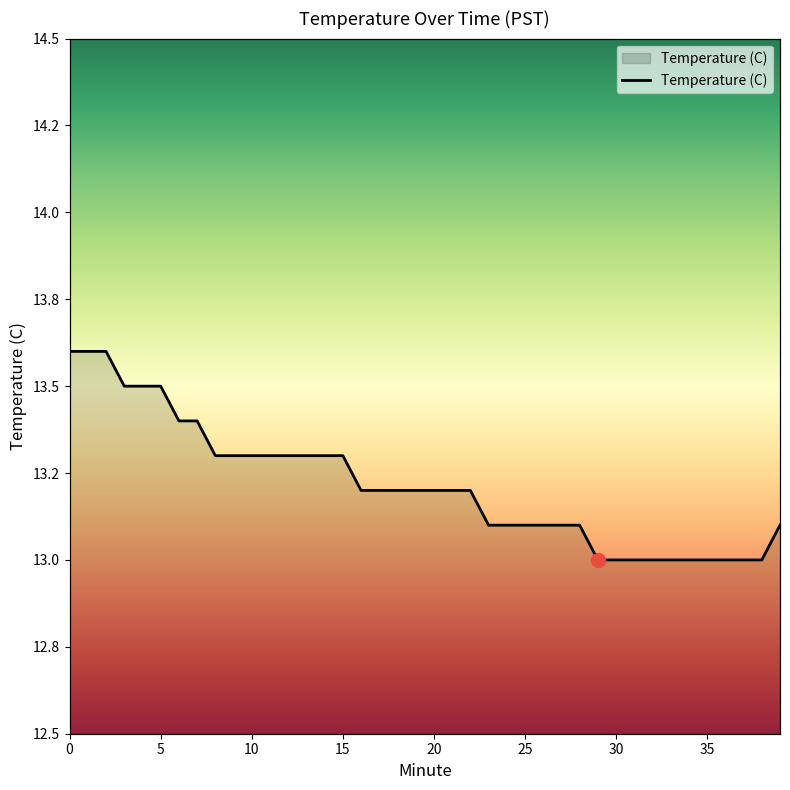

What is the maximum value shown in the chart?

13.6